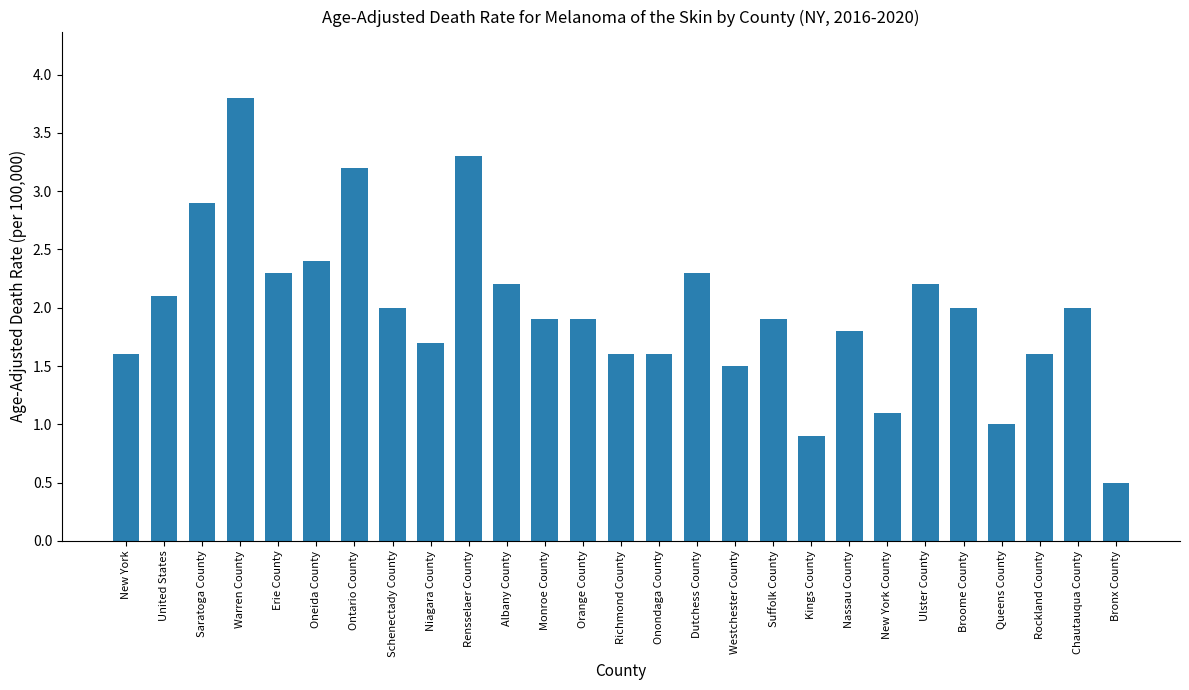

What is the label of the 16th bar from the left?

Dutchess County